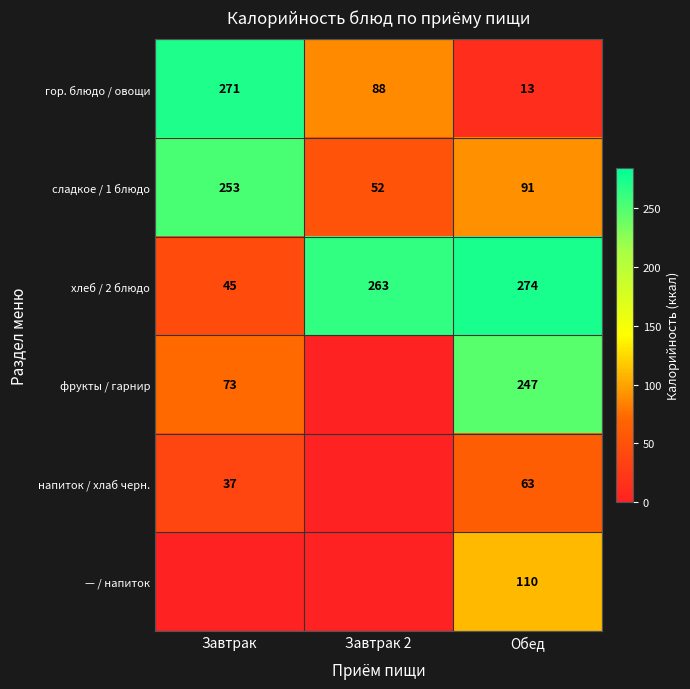

What is the approximate value of хлеб / 2 блюдо at Завтрак 2, to the nearest 5?

265